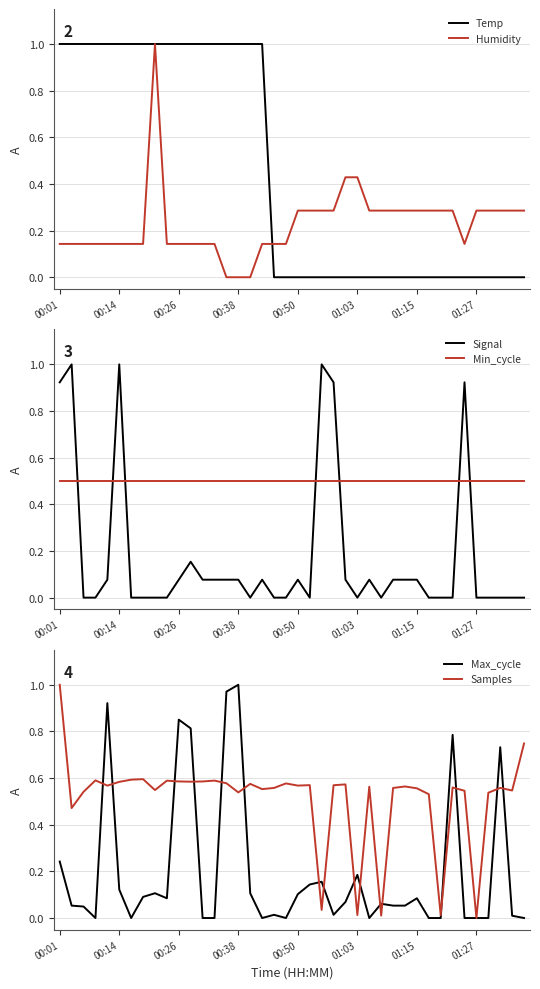

What is the difference between the maximum and minimum values in the Humidity series?

1.0